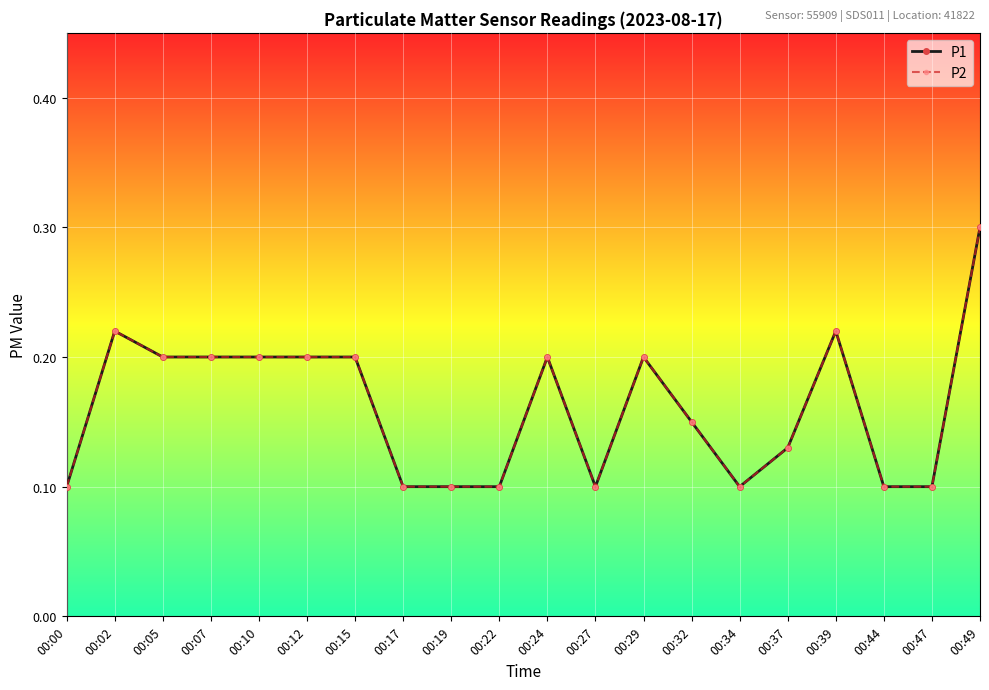

True or false: P1 has a value of 0.1 at 00:10.

False